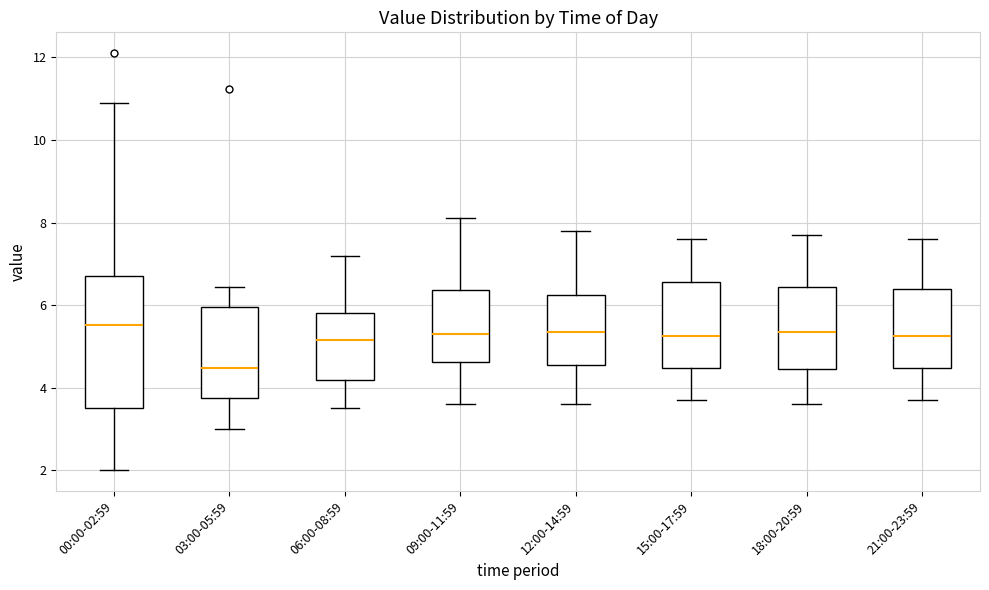

Where is the lower edge of the box for 15:00-17:59 on the y-axis? The values are not printed on the chart, so give them approximately, as read against the axis.

4.4